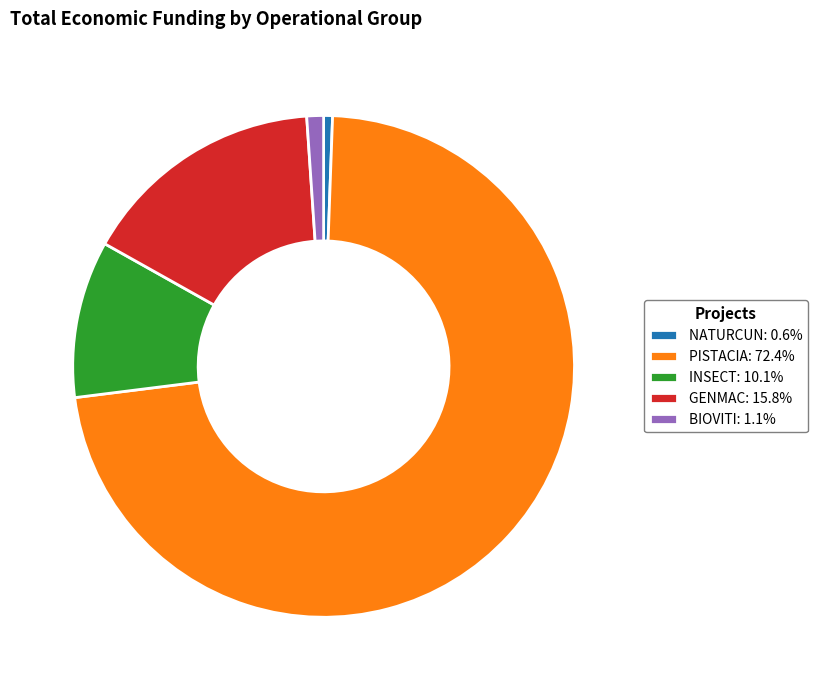

Do INSECT: 10.1% and NATURCUN: 0.6% together represent more than half of the pie?

No